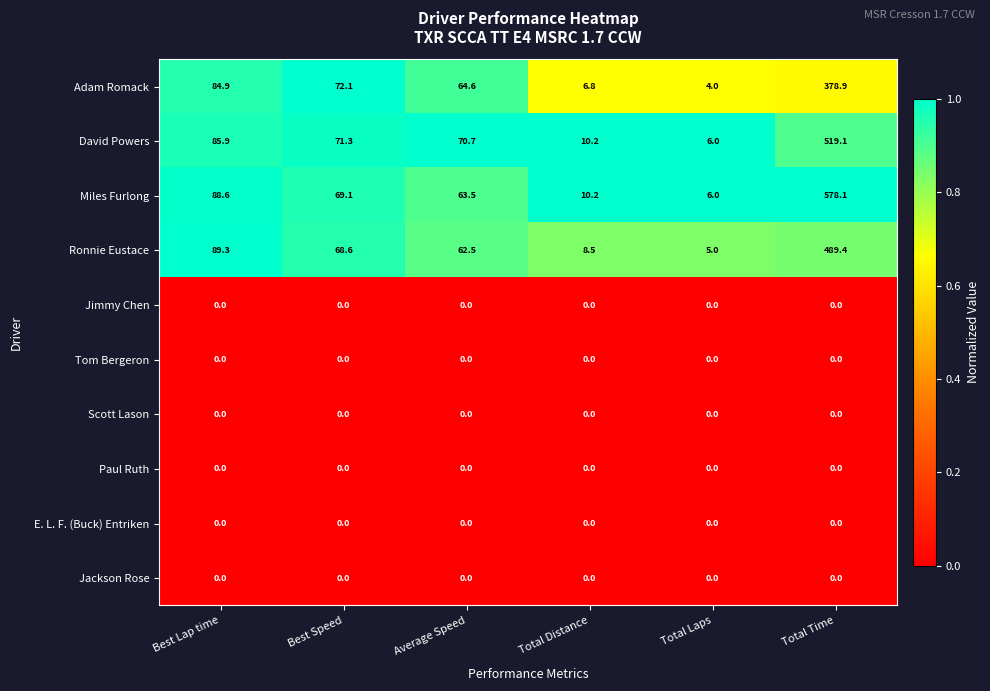

List the labels in order of David Powers value, largest first.

Total Time, Best Lap time, Best Speed, Average Speed, Total Distance, Total Laps